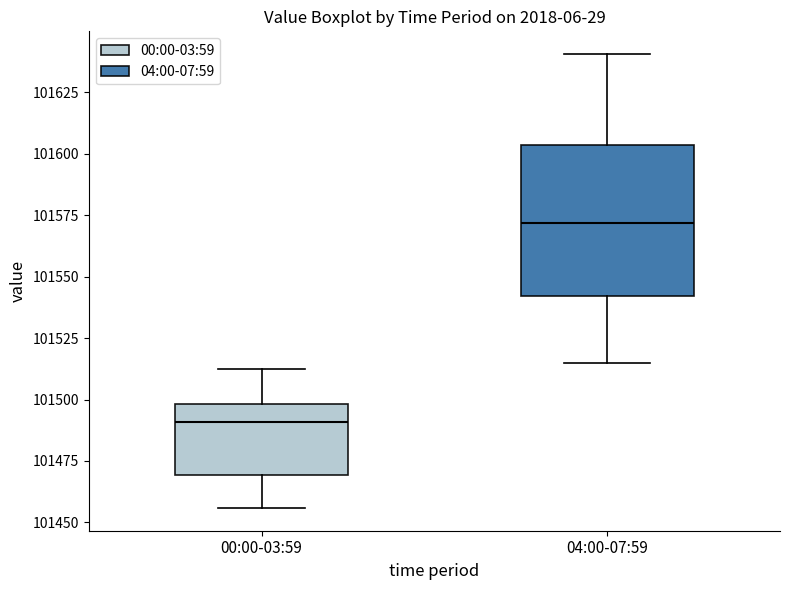

Where is the lower edge of the box for 04:00-07:59 on the y-axis? The values are not printed on the chart, so give them approximately, as read against the axis.

101540